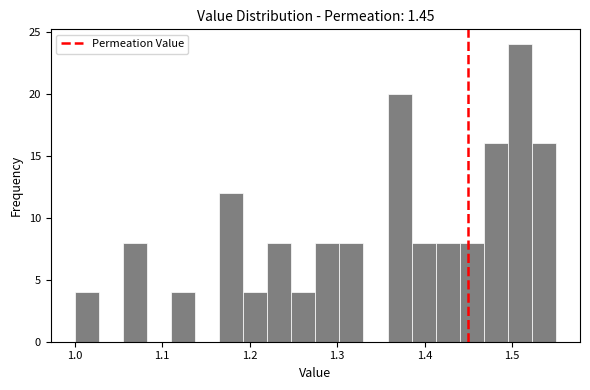

Read against the x-axis, roughly where is the centre of the tallest bar?

1.51